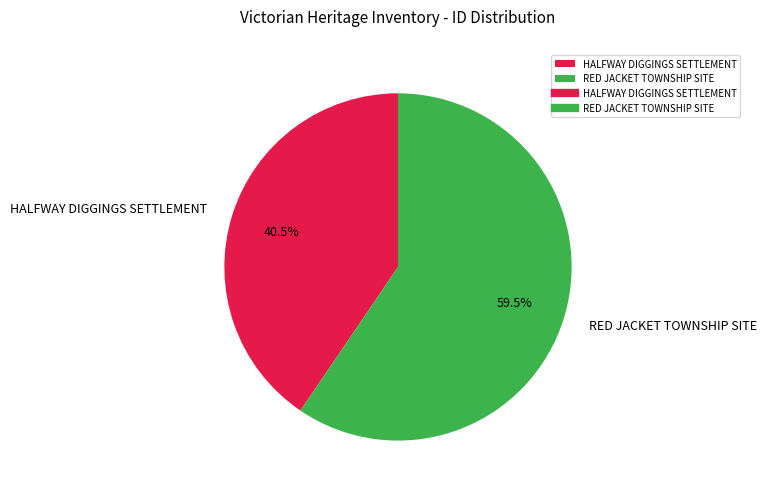

Which has a higher value, RED JACKET TOWNSHIP SITE or HALFWAY DIGGINGS SETTLEMENT?

RED JACKET TOWNSHIP SITE